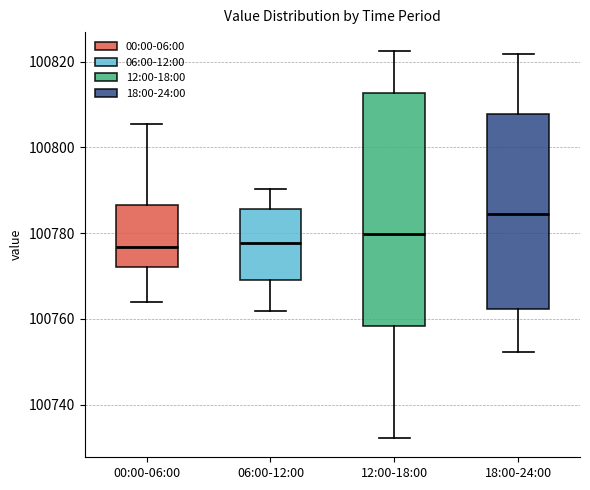

Comparing the boxes themselves (not the whiskers), which one is the tallest?

12:00-18:00